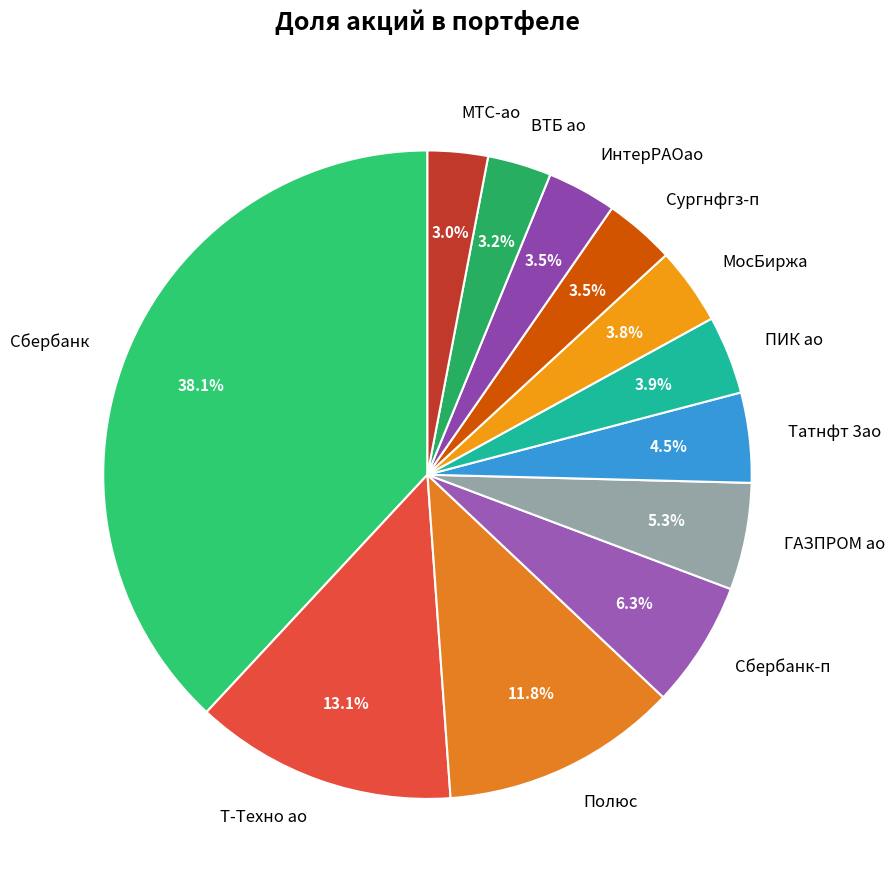

Does any single category account for the majority?

No